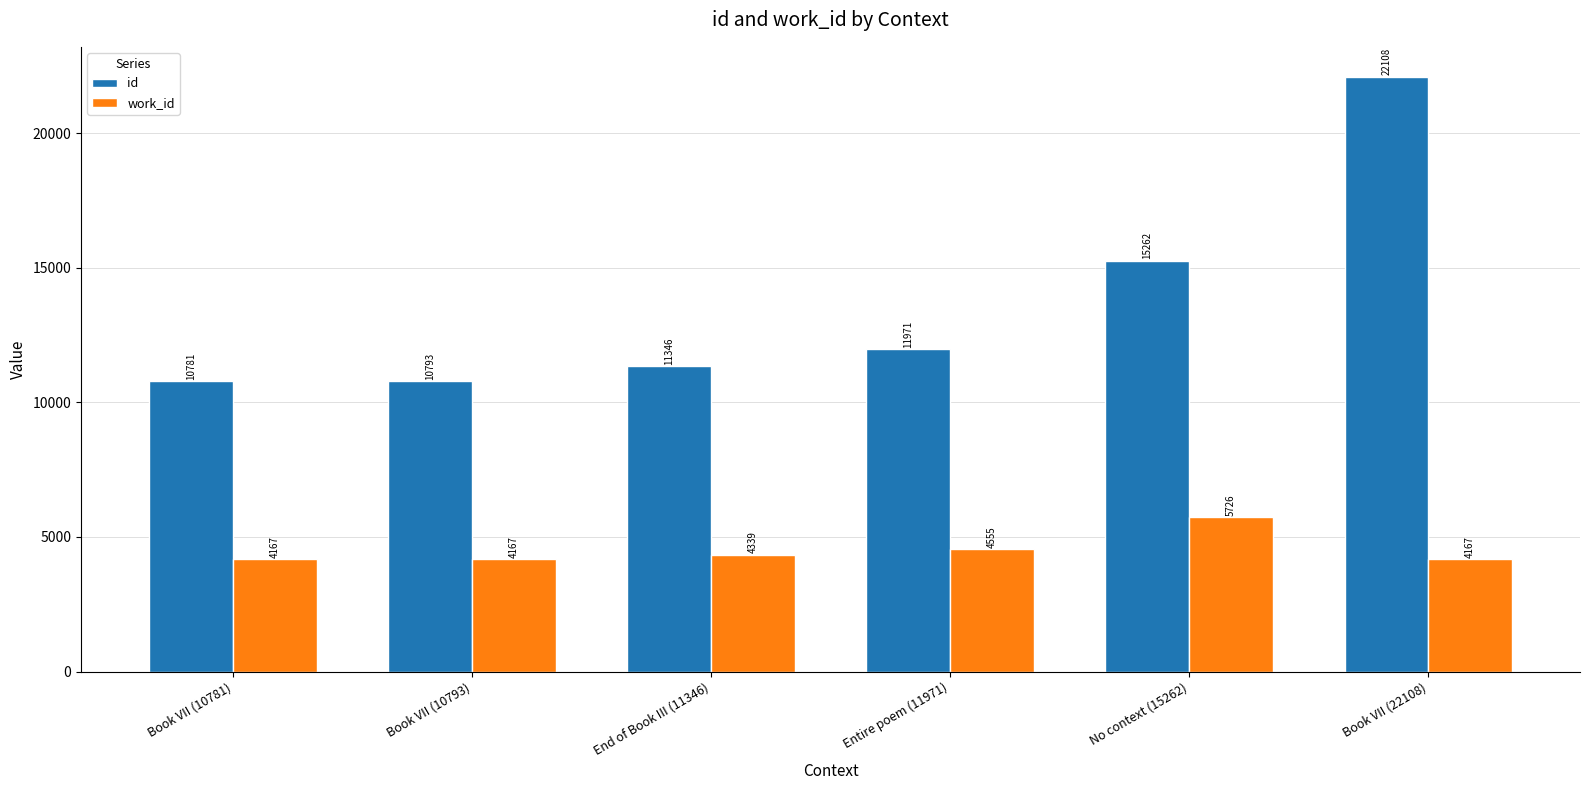

What is the difference between the highest and lowest values at Book VII (22108)?

17941